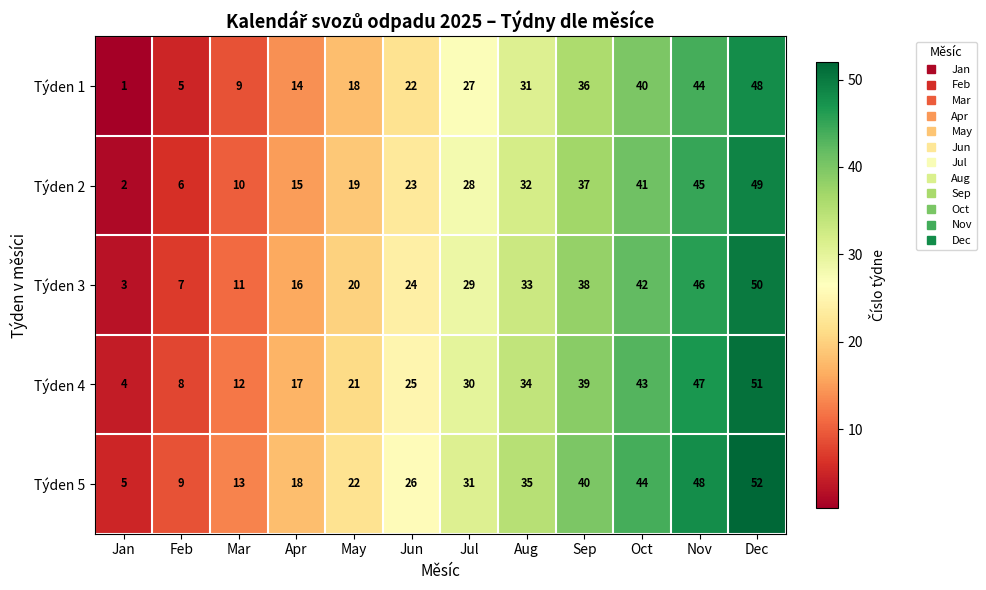

At which label is Týden 2 closest to 25?

Jun